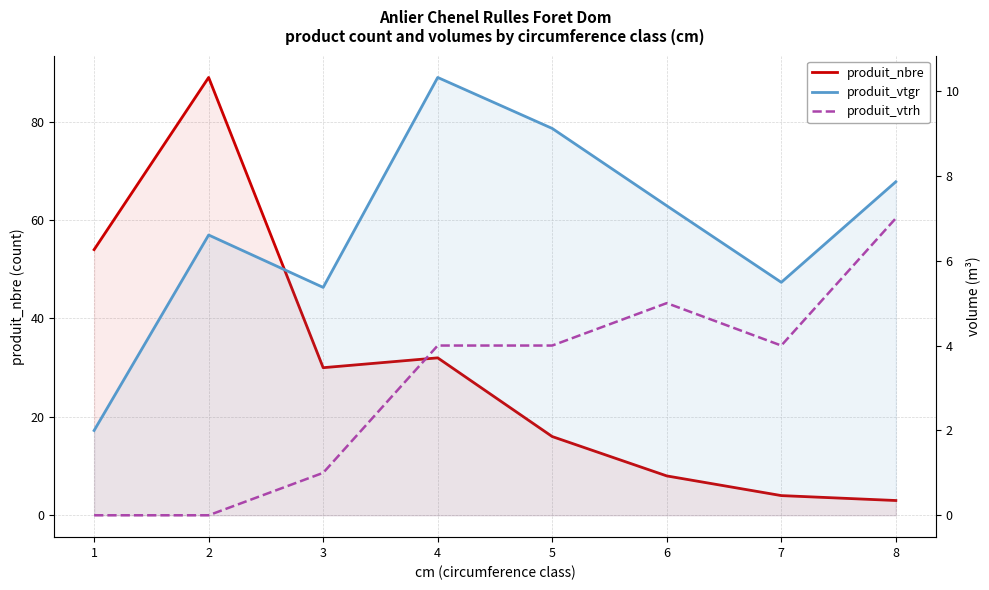

What is the difference between the highest and lowest values at 3?

29.0